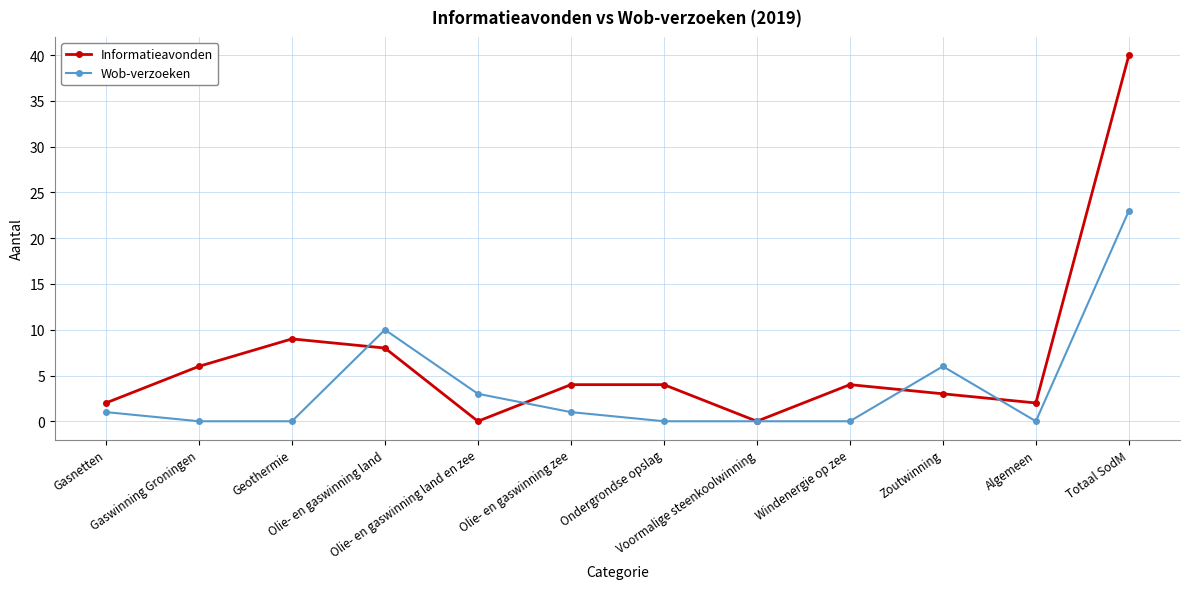

List the series in order of their overall mean, highest first.

Informatieavonden, Wob-verzoeken